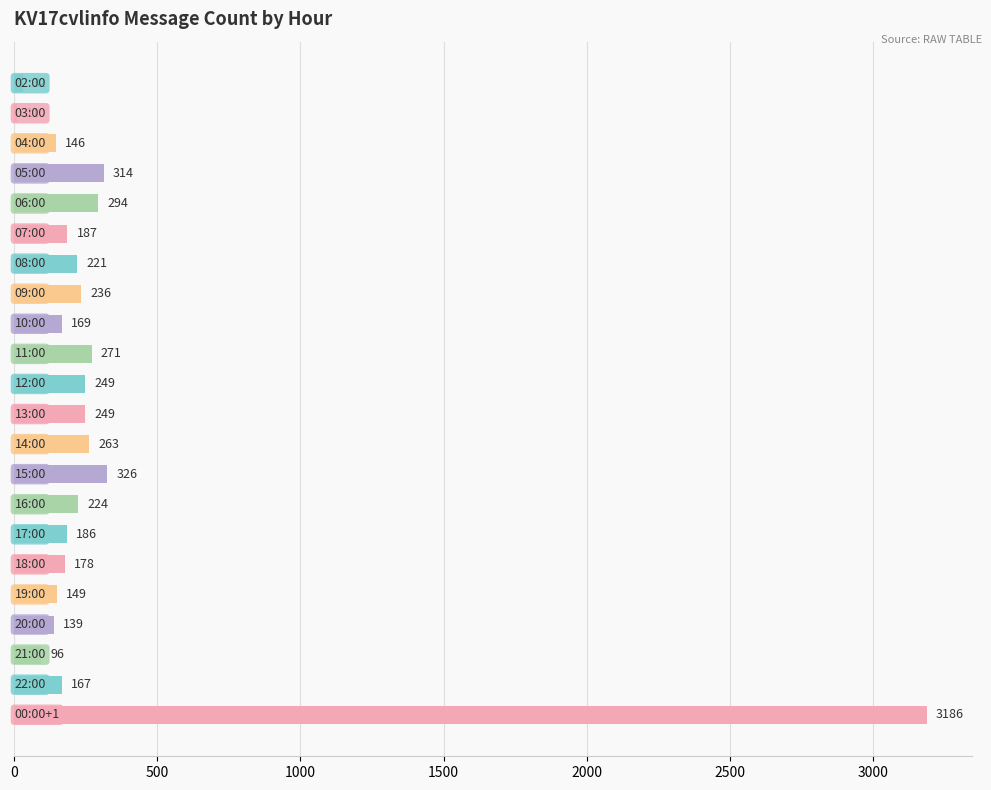

What is the value of the 9th bar from the top?

169